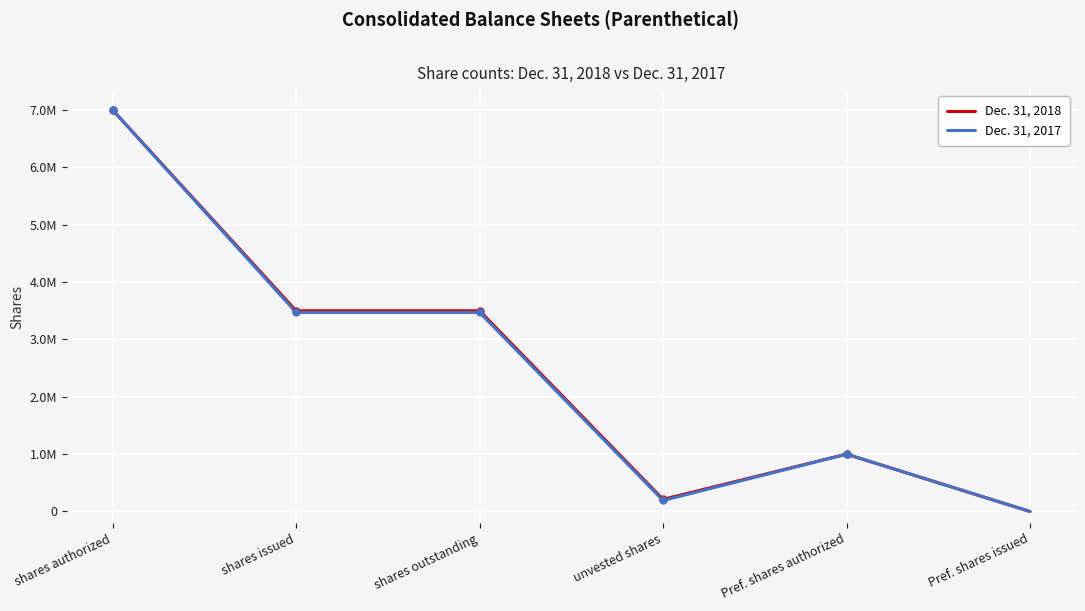

Reading left to right, list all the values displayed in this chart.

Dec. 31, 2018: shares authorized=7000000	shares issued=3499285	shares outstanding=3499285	unvested shares=211575	Pref. shares authorized=1000000	Pref. shares issued=0
Dec. 31, 2017: shares authorized=7000000	shares issued=3470428	shares outstanding=3470428	unvested shares=191900	Pref. shares authorized=1000000	Pref. shares issued=0